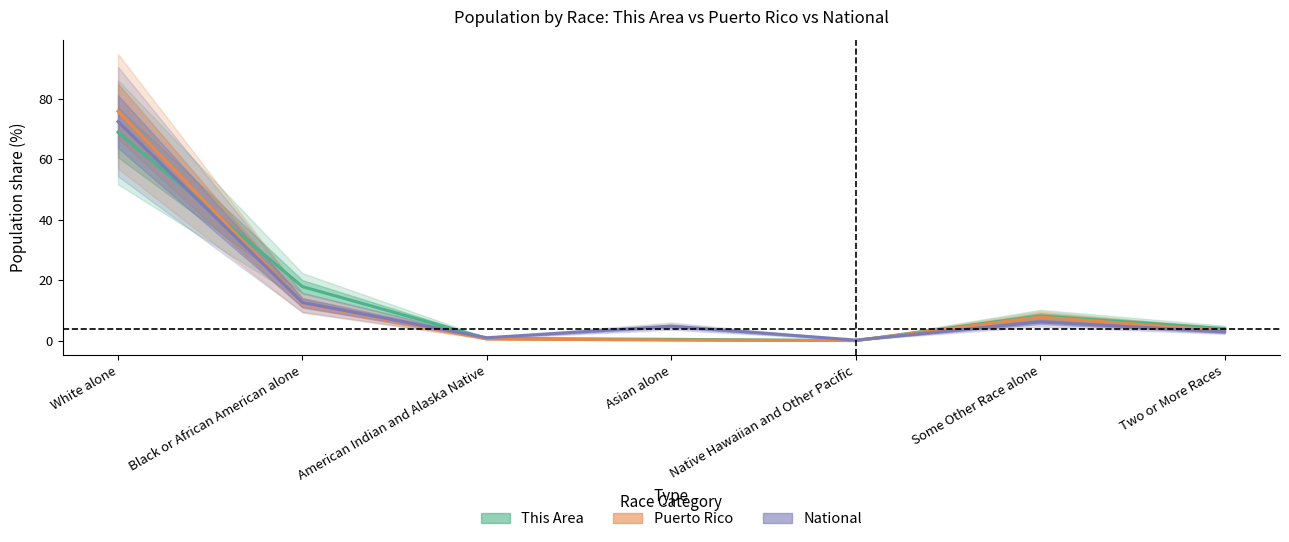

After their last crossing, which series has the higher values: Puerto Rico or This Area?

This Area